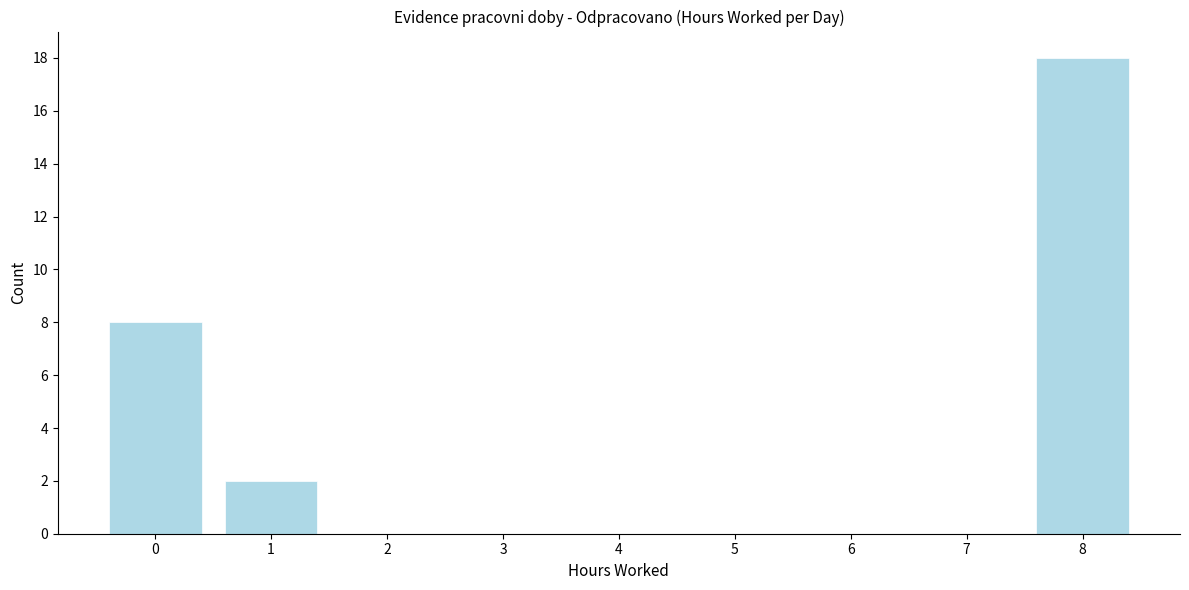

Reading left to right, what are all the values shown in this chart?

0=8	1=2	2=0	3=0	4=0	5=0	6=0	7=0	8=18